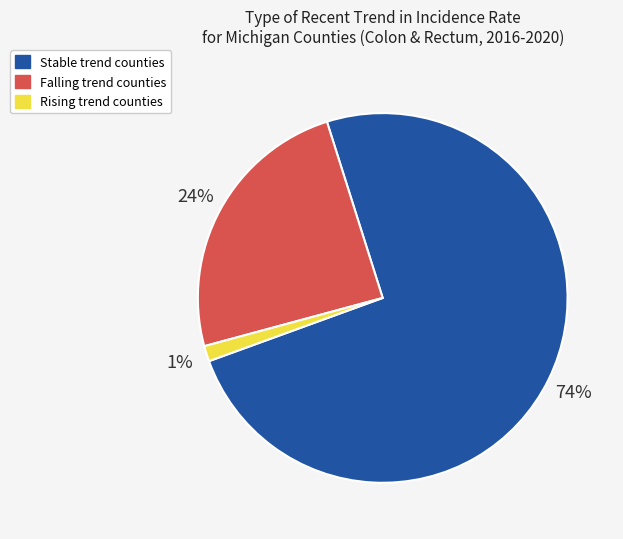

Which category accounts for the majority?

Stable trend counties